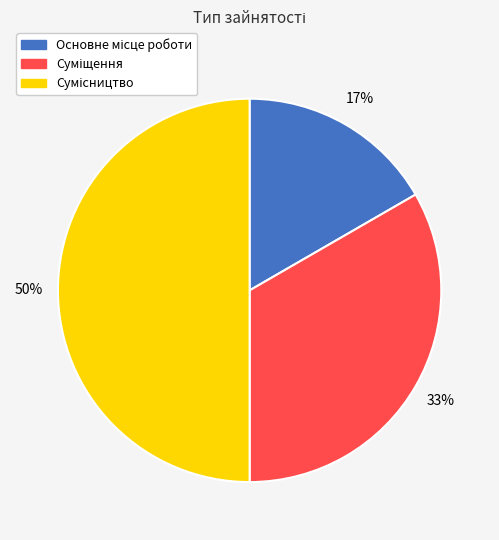

To the nearest percent, what is the average slice percentage?

33%